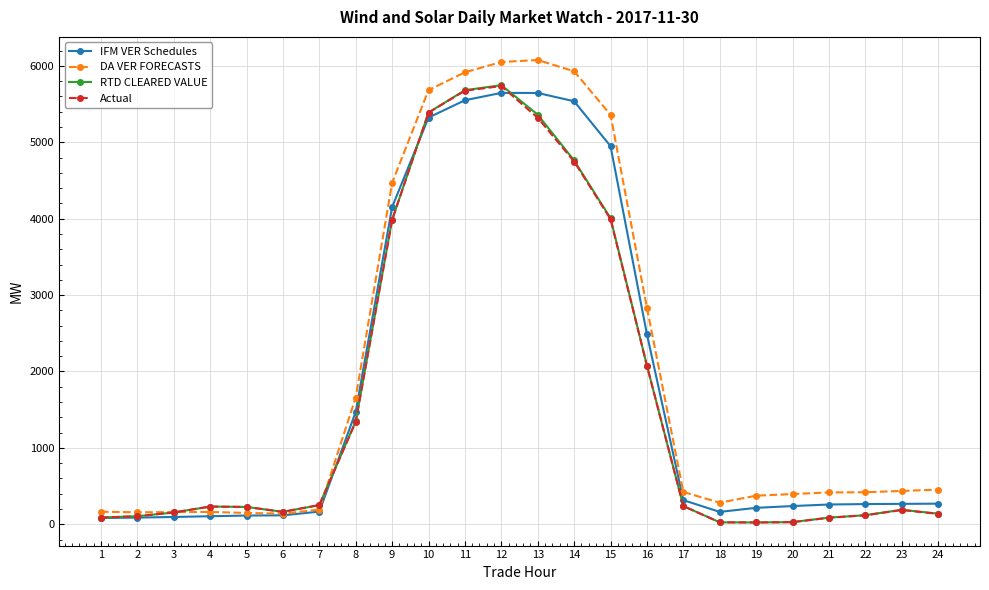

True or false: RTD CLEARED VALUE has more than 1 points higher than both neighbors.

True